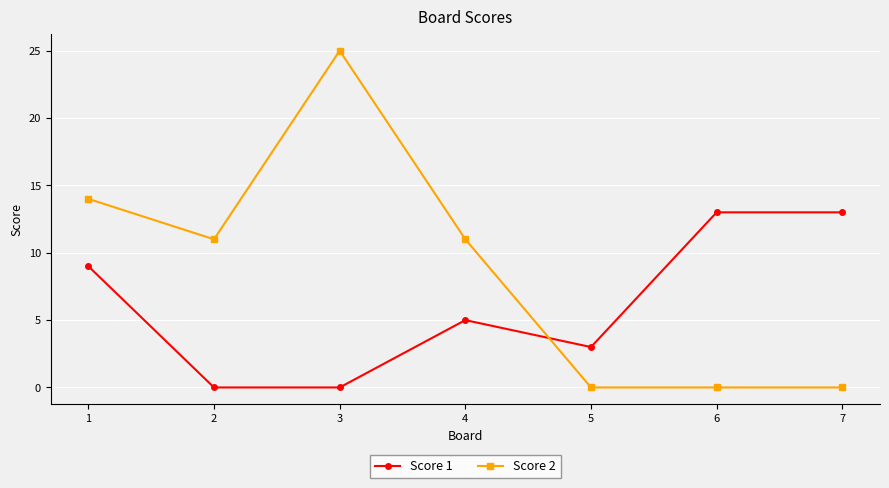

What is the difference between the maximum and minimum values in the Score 1 series?

13